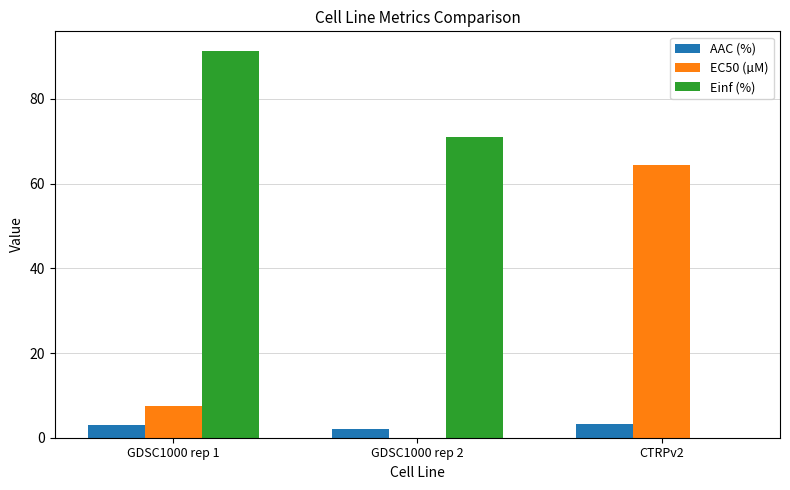

Where is Einf (%) nearest to the value 45?

GDSC1000 rep 2